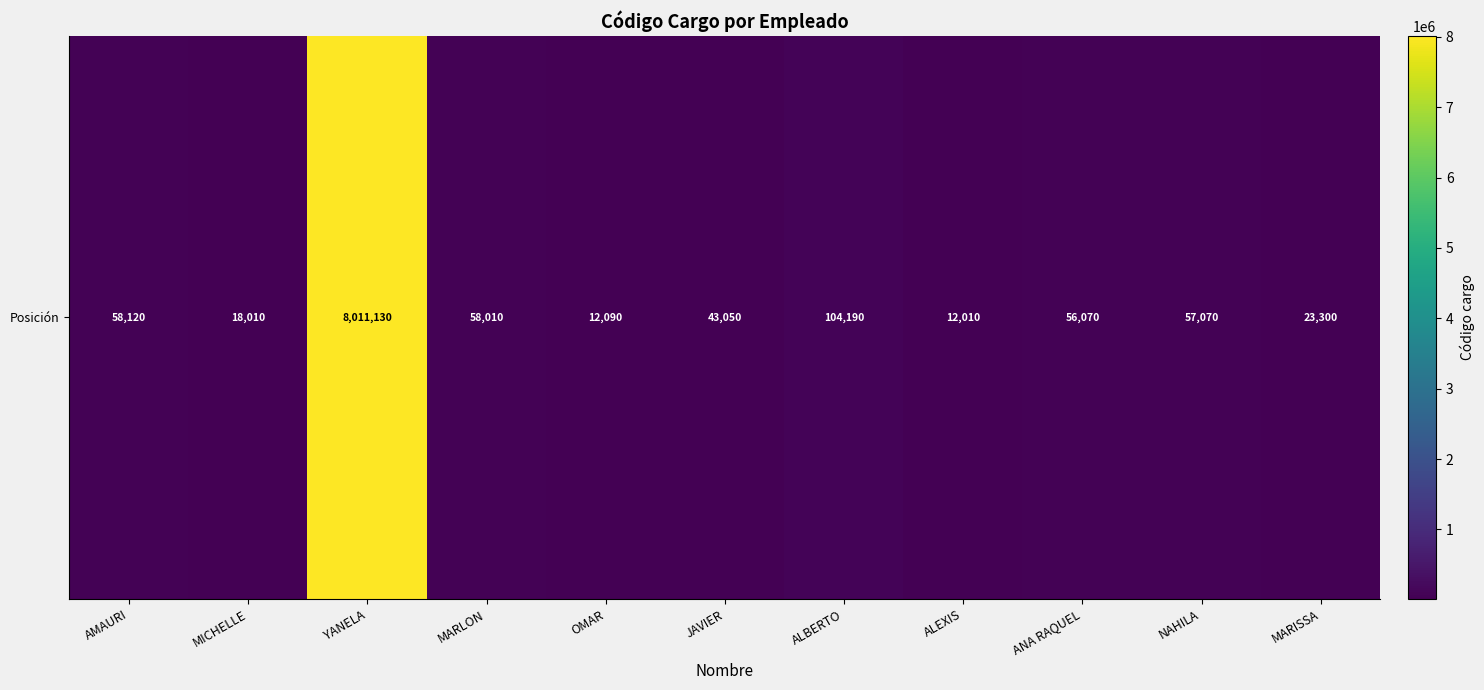

Rank the categories by value from highest to lowest.

YANELA, ALBERTO, AMAURI, MARLON, NAHILA, ANA RAQUEL, JAVIER, MARISSA, MICHELLE, OMAR, ALEXIS